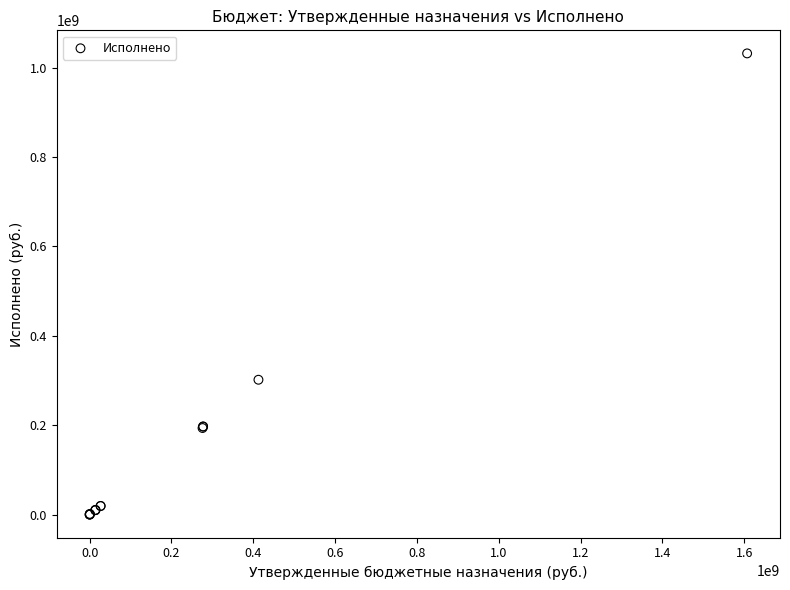

What Y value in the scatter plot is closest to 516033287?

301757042.6